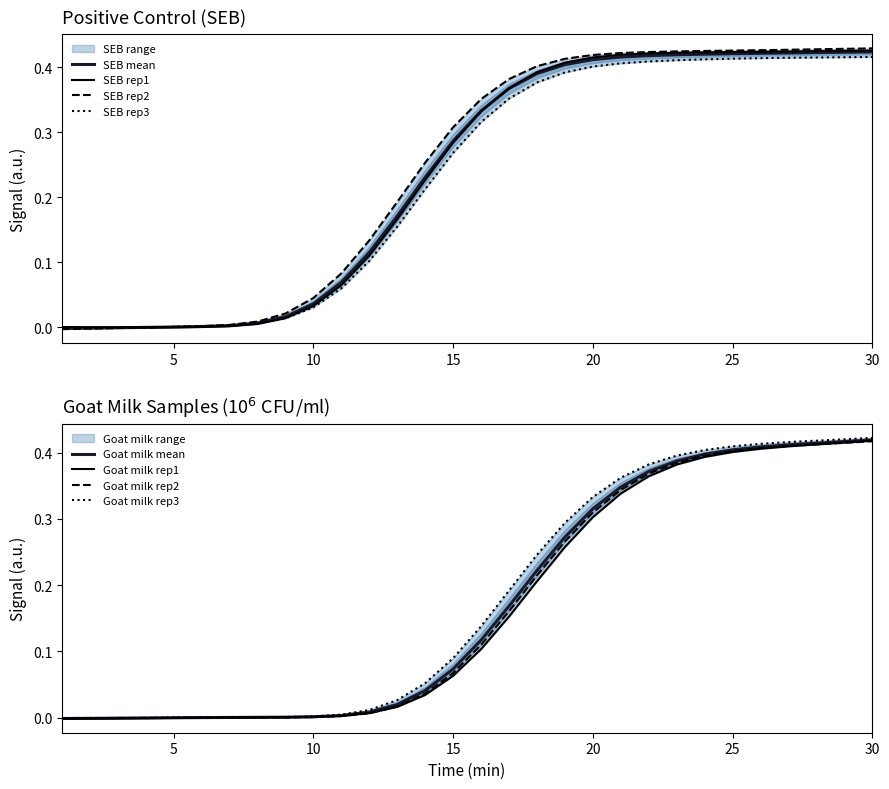

Is it true that Positive control (SEB) rep3 equals 0.7 at 29?

False